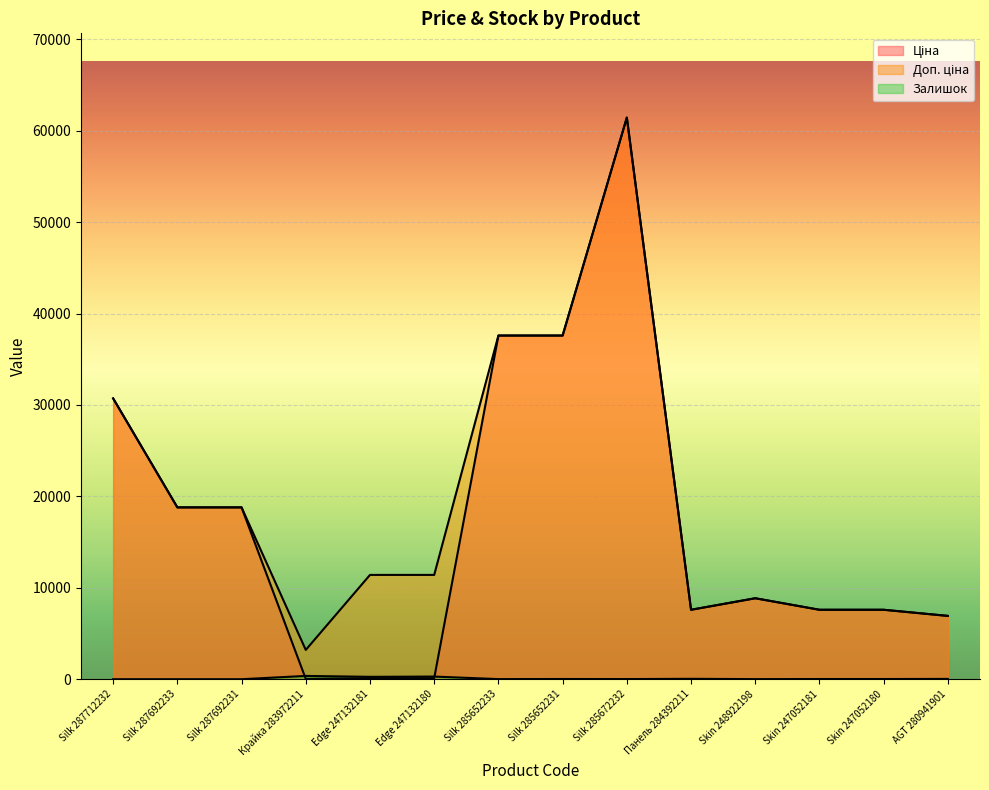

The Доп. ціна series shows 18796.8 at Silk 287692231. True or false?

True